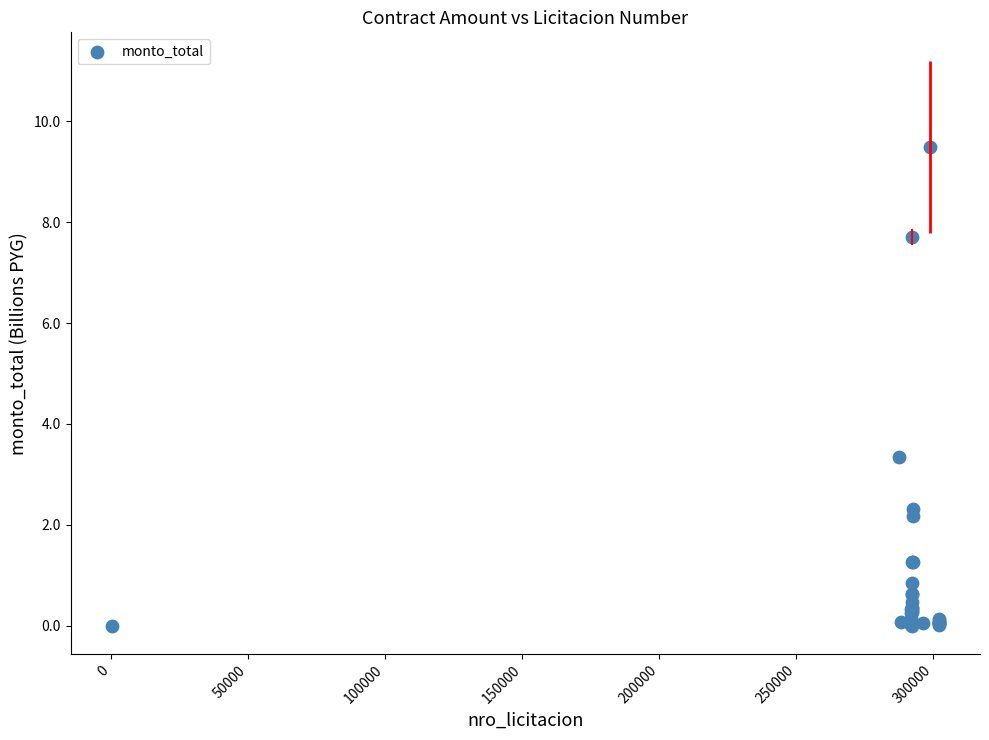

What Y value in the scatter plot is closest to 4?

3.3